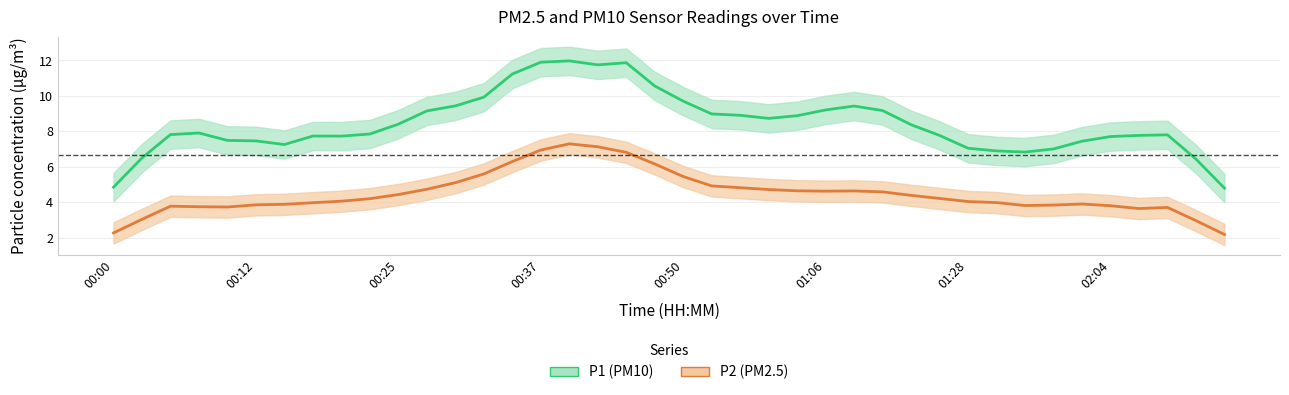

Reading right to left, list all the values displayed in this chart.

P1 (PM10): 4.8	6.4	7.8	7.8	7.7	7.4	7.0	6.8	6.9	7.0	7.8	8.4	9.2	9.4	9.2	8.9	8.7	8.9	9.0	9.7	10.6	11.9	11.7	12.0	11.9	11.2	9.9	9.4	9.2	8.4	7.9	7.7	7.7	7.3	7.5	7.5	7.9	7.8	6.5	4.9
P2 (PM2.5): 2.2	3.0	3.7	3.7	3.8	3.9	3.8	3.8	4.0	4.0	4.2	4.4	4.6	4.6	4.6	4.7	4.7	4.8	4.9	5.5	6.2	6.8	7.1	7.3	6.9	6.3	5.6	5.1	4.7	4.4	4.2	4.1	4.0	3.9	3.9	3.7	3.8	3.8	3.0	2.3